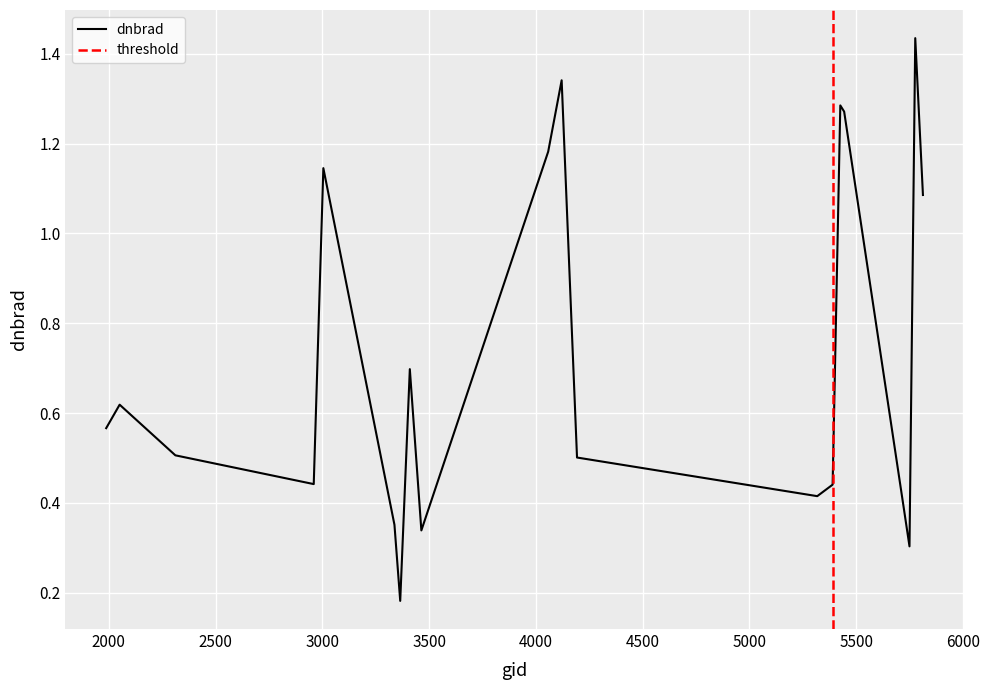

What is the difference between the values at 4058 and 5318?

0.8